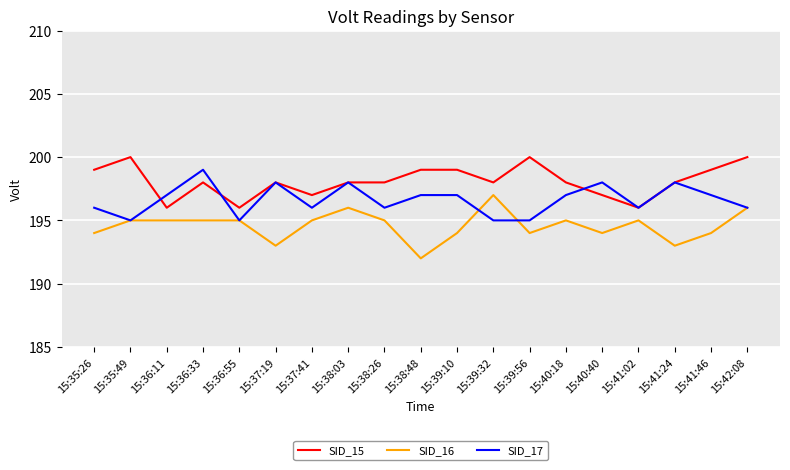

Is this an area chart (filled region under the line)?

No